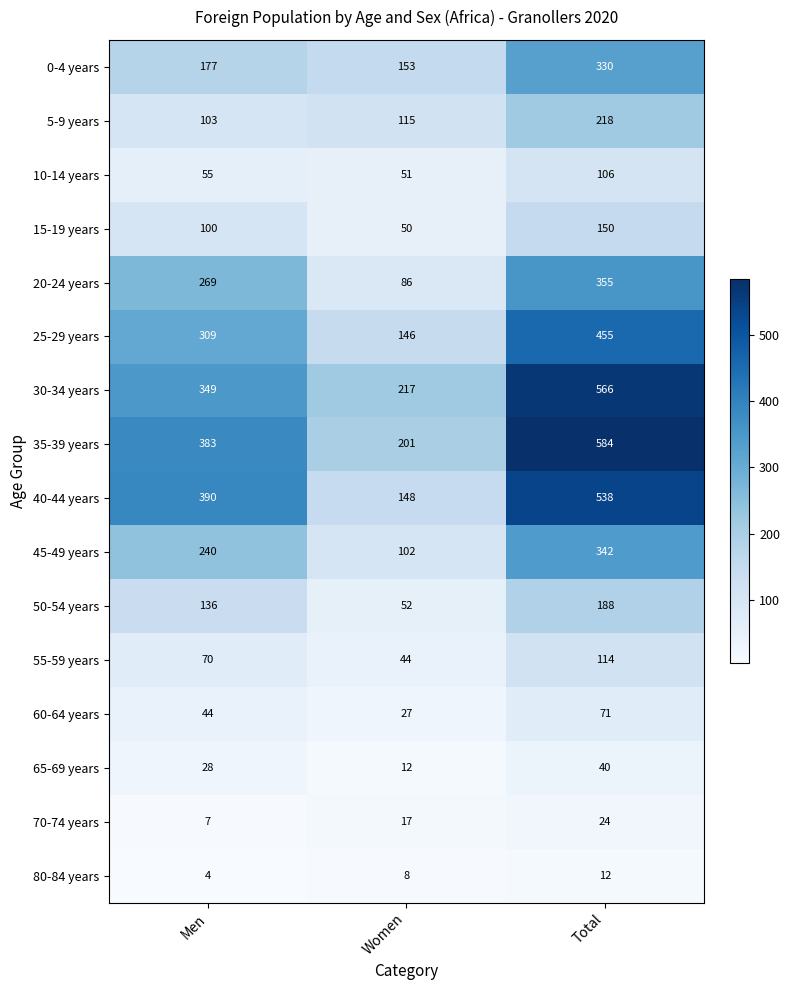

Is it true that 65-69 years equals 17 at Women?

False